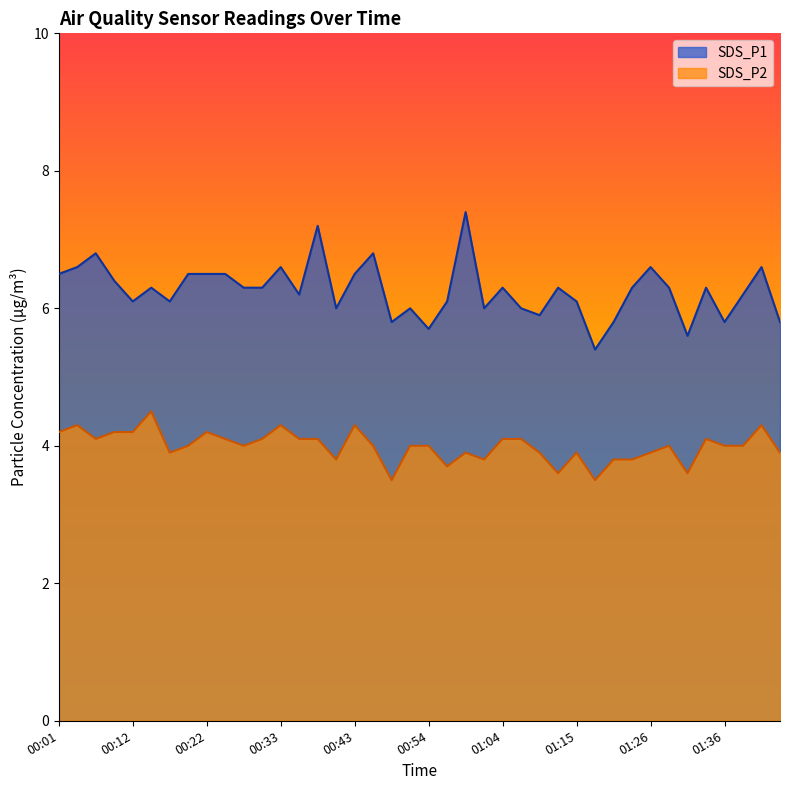

What position from the left is 01:31?

35